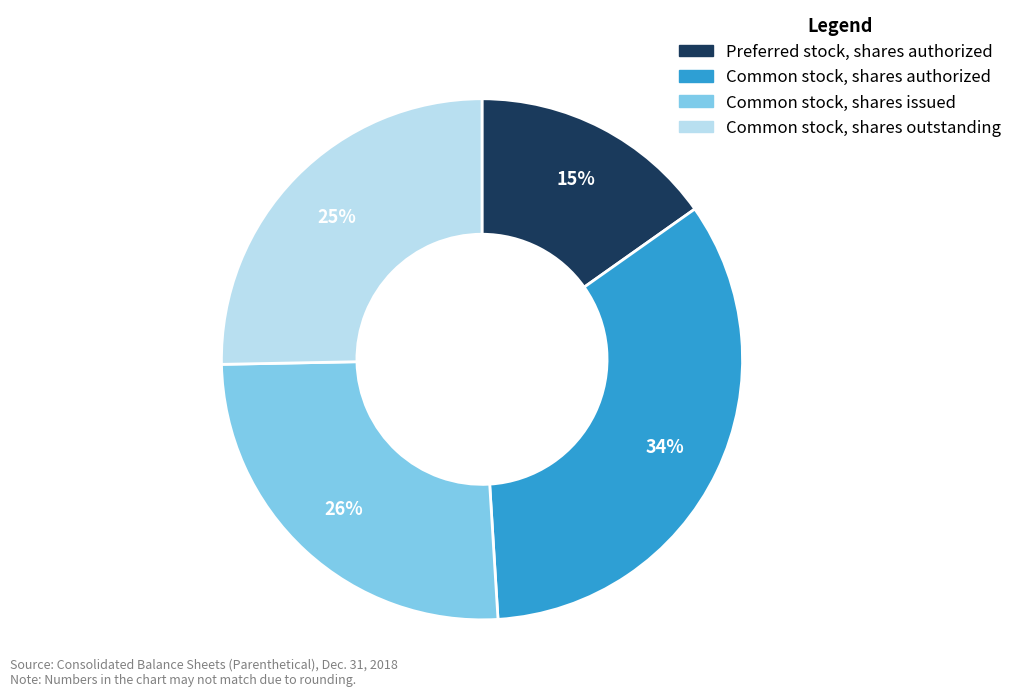

True or false: Common stock, shares authorized accounts for 34% of the total.

True